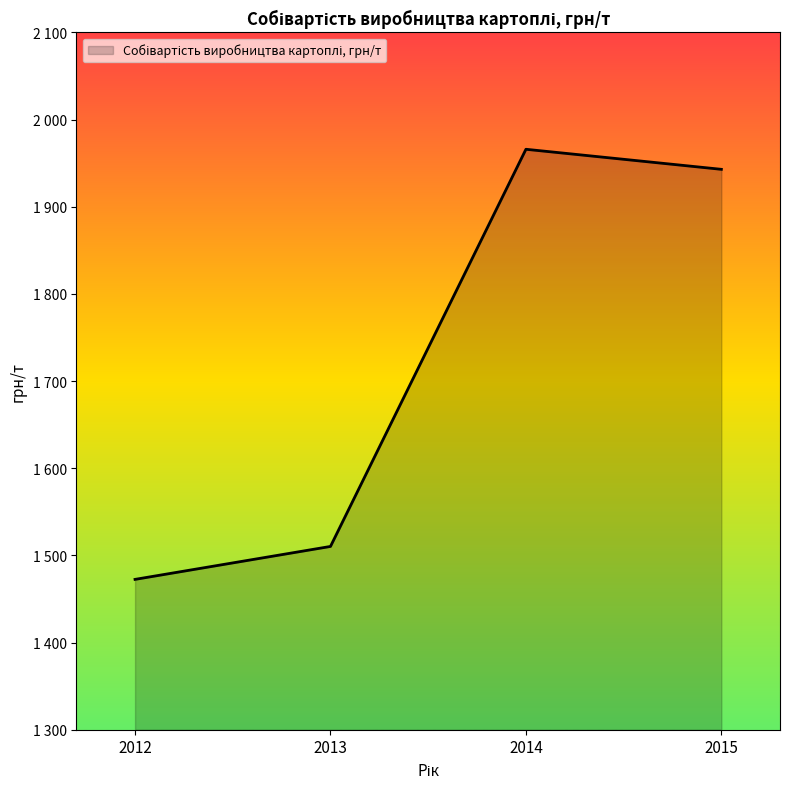

Is this an area chart (filled region under the line)?

Yes